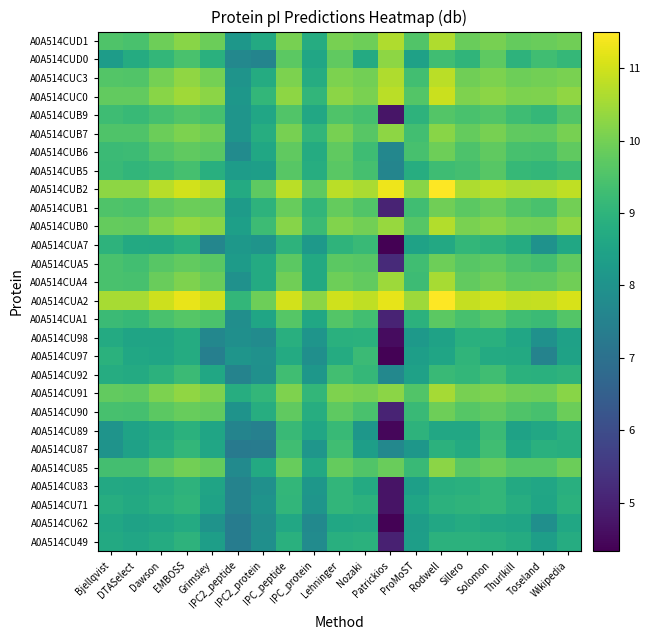

Reading right to left, extract all data points from this chart.

A0A514CU49: Wikipedia=8.8	Toseland=8.3	Thurlkill=8.7	Solomon=8.9	Sillero=8.9	Rodwell=8.9	ProMoST=8.3	Patrickios=5.0	Nozaki=8.9	Lehninger=8.9	IPC_protein=7.8	IPC_peptide=8.9	IPC2_protein=7.9	IPC2_peptide=7.3	Grimsley=8.4	EMBOSS=9.0	Dawson=8.8	DTASelect=8.6	Bjellqvist=8.7
A0A514CU62: Wikipedia=8.6	Toseland=7.9	Thurlkill=8.6	Solomon=8.6	Sillero=8.8	Rodwell=8.6	ProMoST=8.3	Patrickios=4.4	Nozaki=8.7	Lehninger=8.6	IPC_protein=7.7	IPC_peptide=8.6	IPC2_protein=7.9	IPC2_peptide=7.3	Grimsley=8.0	EMBOSS=8.7	Dawson=8.6	DTASelect=8.5	Bjellqvist=8.6
A0A514CU71: Wikipedia=8.9	Toseland=8.5	Thurlkill=8.8	Solomon=9.1	Sillero=9.0	Rodwell=8.9	ProMoST=8.6	Patrickios=4.7	Nozaki=8.9	Lehninger=9.0	IPC_protein=8.1	IPC_peptide=9.1	IPC2_protein=8.0	IPC2_peptide=7.5	Grimsley=8.5	EMBOSS=9.0	Dawson=8.8	DTASelect=8.7	Bjellqvist=8.8
A0A514CU83: Wikipedia=8.9	Toseland=8.6	Thurlkill=8.7	Solomon=9.1	Sillero=8.9	Rodwell=8.8	ProMoST=8.4	Patrickios=4.7	Nozaki=8.7	Lehninger=9.1	IPC_protein=8.1	IPC_peptide=9.1	IPC2_protein=7.9	IPC2_peptide=7.5	Grimsley=8.5	EMBOSS=9.0	Dawson=8.8	DTASelect=8.6	Bjellqvist=8.7
A0A514CU85: Wikipedia=9.9	Toseland=9.6	Thurlkill=9.6	Solomon=9.8	Sillero=9.7	Rodwell=10.3	ProMoST=9.2	Patrickios=9.9	Nozaki=9.5	Lehninger=9.8	IPC_protein=8.7	IPC_peptide=9.8	IPC2_protein=8.7	IPC2_peptide=7.8	Grimsley=9.8	EMBOSS=10.0	Dawson=9.8	DTASelect=9.4	Bjellqvist=9.4
A0A514CU87: Wikipedia=8.8	Toseland=8.9	Thurlkill=8.6	Solomon=9.3	Sillero=8.7	Rodwell=8.9	ProMoST=8.1	Patrickios=7.7	Nozaki=8.3	Lehninger=9.3	IPC_protein=8.1	IPC_peptide=9.3	IPC2_protein=7.3	IPC2_peptide=7.2	Grimsley=8.6	EMBOSS=9.1	Dawson=8.8	DTASelect=8.4	Bjellqvist=8.0
A0A514CU89: Wikipedia=8.9	Toseland=8.6	Thurlkill=8.5	Solomon=9.2	Sillero=8.6	Rodwell=8.6	ProMoST=9.0	Patrickios=4.4	Nozaki=8.1	Lehninger=9.2	IPC_protein=8.6	IPC_peptide=9.2	IPC2_protein=7.5	IPC2_peptide=7.6	Grimsley=8.6	EMBOSS=8.9	Dawson=8.7	DTASelect=8.5	Bjellqvist=8.0
A0A514CU90: Wikipedia=9.9	Toseland=9.4	Thurlkill=9.5	Solomon=9.8	Sillero=9.6	Rodwell=9.9	ProMoST=9.2	Patrickios=5.0	Nozaki=9.5	Lehninger=9.7	IPC_protein=8.8	IPC_peptide=9.8	IPC2_protein=8.8	IPC2_peptide=8.0	Grimsley=9.8	EMBOSS=9.8	Dawson=9.7	DTASelect=9.4	Bjellqvist=9.4
A0A514CU91: Wikipedia=10.2	Toseland=9.9	Thurlkill=10.0	Solomon=10.1	Sillero=10.0	Rodwell=10.5	ProMoST=9.5	Patrickios=10.2	Nozaki=10.0	Lehninger=10.1	IPC_protein=9.1	IPC_peptide=10.1	IPC2_protein=9.1	IPC2_peptide=8.8	Grimsley=10.1	EMBOSS=10.3	Dawson=10.1	DTASelect=9.7	Bjellqvist=9.8
A0A514CU92: Wikipedia=9.0	Toseland=8.9	Thurlkill=8.9	Solomon=9.3	Sillero=9.1	Rodwell=9.2	ProMoST=8.4	Patrickios=7.7	Nozaki=9.1	Lehninger=9.3	IPC_protein=8.1	IPC_peptide=9.3	IPC2_protein=7.9	IPC2_peptide=7.5	Grimsley=8.6	EMBOSS=9.2	Dawson=8.9	DTASelect=8.7	Bjellqvist=8.8
A0A514CU97: Wikipedia=8.5	Toseland=7.5	Thurlkill=8.7	Solomon=8.7	Sillero=9.0	Rodwell=8.6	ProMoST=8.3	Patrickios=4.4	Nozaki=9.2	Lehninger=8.8	IPC_protein=7.9	IPC_peptide=8.7	IPC2_protein=8.0	IPC2_peptide=8.1	Grimsley=7.4	EMBOSS=8.8	Dawson=8.5	DTASelect=8.6	Bjellqvist=8.9
A0A514CU98: Wikipedia=8.4	Toseland=8.0	Thurlkill=8.6	Solomon=8.9	Sillero=8.9	Rodwell=8.5	ProMoST=8.2	Patrickios=4.6	Nozaki=8.9	Lehninger=8.9	IPC_protein=8.1	IPC_peptide=8.9	IPC2_protein=7.8	IPC2_peptide=7.9	Grimsley=7.7	EMBOSS=8.7	Dawson=8.5	DTASelect=8.5	Bjellqvist=8.7
A0A514CUA1: Wikipedia=9.6	Toseland=9.2	Thurlkill=9.3	Solomon=9.6	Sillero=9.4	Rodwell=9.7	ProMoST=8.9	Patrickios=5.0	Nozaki=9.3	Lehninger=9.6	IPC_protein=8.6	IPC_peptide=9.6	IPC2_protein=8.5	IPC2_peptide=7.9	Grimsley=9.5	EMBOSS=9.6	Dawson=9.4	DTASelect=9.2	Bjellqvist=9.2
A0A514CUA2: Wikipedia=11.1	Toseland=10.9	Thurlkill=10.8	Solomon=11.0	Sillero=10.9	Rodwell=11.5	ProMoST=10.5	Patrickios=11.2	Nozaki=10.8	Lehninger=11.0	IPC_protein=10.3	IPC_peptide=11.0	IPC2_protein=9.9	IPC2_peptide=9.1	Grimsley=11.0	EMBOSS=11.3	Dawson=10.9	DTASelect=10.6	Bjellqvist=10.6
A0A514CUA4: Wikipedia=9.9	Toseland=9.8	Thurlkill=9.7	Solomon=9.9	Sillero=9.8	Rodwell=10.6	ProMoST=9.2	Patrickios=10.5	Nozaki=9.8	Lehninger=9.9	IPC_protein=8.7	IPC_peptide=9.9	IPC2_protein=8.7	IPC2_peptide=8.0	Grimsley=9.9	EMBOSS=10.1	Dawson=9.9	DTASelect=9.4	Bjellqvist=9.5
A0A514CUA5: Wikipedia=9.8	Toseland=9.4	Thurlkill=9.5	Solomon=9.7	Sillero=9.6	Rodwell=9.9	ProMoST=9.3	Patrickios=5.2	Nozaki=9.6	Lehninger=9.7	IPC_protein=8.7	IPC_peptide=9.7	IPC2_protein=8.7	IPC2_peptide=8.3	Grimsley=9.7	EMBOSS=9.8	Dawson=9.6	DTASelect=9.3	Bjellqvist=9.4
A0A514CUA7: Wikipedia=8.6	Toseland=8.0	Thurlkill=8.8	Solomon=9.0	Sillero=9.1	Rodwell=8.7	ProMoST=8.5	Patrickios=4.3	Nozaki=9.2	Lehninger=9.0	IPC_protein=8.2	IPC_peptide=9.0	IPC2_protein=8.0	IPC2_peptide=8.2	Grimsley=7.6	EMBOSS=8.9	Dawson=8.7	DTASelect=8.7	Bjellqvist=9.0
A0A514CUB0: Wikipedia=10.3	Toseland=10.0	Thurlkill=10.0	Solomon=10.2	Sillero=10.1	Rodwell=10.7	ProMoST=9.6	Patrickios=10.4	Nozaki=10.0	Lehninger=10.2	IPC_protein=9.2	IPC_peptide=10.2	IPC2_protein=9.3	IPC2_peptide=8.4	Grimsley=10.2	EMBOSS=10.4	Dawson=10.2	DTASelect=9.8	Bjellqvist=9.8
A0A514CUB1: Wikipedia=10.0	Toseland=9.5	Thurlkill=9.6	Solomon=9.9	Sillero=9.7	Rodwell=10.0	ProMoST=9.3	Patrickios=5.0	Nozaki=9.5	Lehninger=9.8	IPC_protein=9.0	IPC_peptide=9.8	IPC2_protein=9.0	IPC2_peptide=8.3	Grimsley=9.9	EMBOSS=9.9	Dawson=9.8	DTASelect=9.5	Bjellqvist=9.5
A0A514CUB2: Wikipedia=10.8	Toseland=10.6	Thurlkill=10.6	Solomon=10.8	Sillero=10.6	Rodwell=11.5	ProMoST=10.2	Patrickios=11.3	Nozaki=10.6	Lehninger=10.8	IPC_protein=9.7	IPC_peptide=10.8	IPC2_protein=9.7	IPC2_peptide=8.7	Grimsley=10.8	EMBOSS=11.0	Dawson=10.7	DTASelect=10.3	Bjellqvist=10.3
A0A514CUB5: Wikipedia=9.3	Toseland=9.1	Thurlkill=9.1	Solomon=9.6	Sillero=9.4	Rodwell=9.3	ProMoST=8.8	Patrickios=7.6	Nozaki=9.4	Lehninger=9.7	IPC_protein=8.8	IPC_peptide=9.6	IPC2_protein=8.4	IPC2_peptide=8.3	Grimsley=8.9	EMBOSS=9.4	Dawson=9.2	DTASelect=9.0	Bjellqvist=9.2
A0A514CUB6: Wikipedia=9.8	Toseland=9.4	Thurlkill=9.4	Solomon=9.8	Sillero=9.5	Rodwell=9.9	ProMoST=9.4	Patrickios=7.6	Nozaki=9.3	Lehninger=9.8	IPC_protein=8.8	IPC_peptide=9.8	IPC2_protein=8.6	IPC2_peptide=7.8	Grimsley=9.7	EMBOSS=9.8	Dawson=9.6	DTASelect=9.3	Bjellqvist=9.2
A0A514CUB7: Wikipedia=10.0	Toseland=9.7	Thurlkill=9.8	Solomon=10.0	Sillero=9.8	Rodwell=10.2	ProMoST=9.3	Patrickios=10.3	Nozaki=9.6	Lehninger=10.0	IPC_protein=9.0	IPC_peptide=10.0	IPC2_protein=8.8	IPC2_peptide=8.1	Grimsley=10.0	EMBOSS=10.1	Dawson=9.9	DTASelect=9.5	Bjellqvist=9.5
A0A514CUB9: Wikipedia=9.6	Toseland=9.1	Thurlkill=9.3	Solomon=9.6	Sillero=9.4	Rodwell=9.6	ProMoST=9.0	Patrickios=4.7	Nozaki=9.4	Lehninger=9.5	IPC_protein=8.6	IPC_peptide=9.5	IPC2_protein=8.6	IPC2_peptide=8.1	Grimsley=9.4	EMBOSS=9.6	Dawson=9.4	DTASelect=9.2	Bjellqvist=9.3
A0A514CUC0: Wikipedia=10.3	Toseland=10.1	Thurlkill=10.1	Solomon=10.3	Sillero=10.1	Rodwell=10.9	ProMoST=9.6	Patrickios=10.8	Nozaki=10.1	Lehninger=10.3	IPC_protein=9.0	IPC_peptide=10.3	IPC2_protein=9.1	IPC2_peptide=8.1	Grimsley=10.2	EMBOSS=10.5	Dawson=10.2	DTASelect=9.8	Bjellqvist=9.8
A0A514CUC3: Wikipedia=10.1	Toseland=10.0	Thurlkill=9.9	Solomon=10.1	Sillero=9.9	Rodwell=10.8	ProMoST=9.3	Patrickios=10.6	Nozaki=10.0	Lehninger=10.1	IPC_protein=8.8	IPC_peptide=10.1	IPC2_protein=8.8	IPC2_peptide=8.1	Grimsley=10.0	EMBOSS=10.3	Dawson=10.0	DTASelect=9.5	Bjellqvist=9.6
A0A514CUD0: Wikipedia=9.1	Toseland=9.3	Thurlkill=9.0	Solomon=9.7	Sillero=9.0	Rodwell=9.3	ProMoST=8.4	Patrickios=10.3	Nozaki=8.7	Lehninger=9.8	IPC_protein=8.6	IPC_peptide=9.7	IPC2_protein=7.6	IPC2_peptide=7.7	Grimsley=8.9	EMBOSS=9.4	Dawson=9.1	DTASelect=8.8	Bjellqvist=8.3
A0A514CUD1: Wikipedia=10.0	Toseland=9.9	Thurlkill=9.8	Solomon=10.0	Sillero=9.9	Rodwell=10.7	ProMoST=9.5	Patrickios=10.7	Nozaki=9.9	Lehninger=10.0	IPC_protein=8.8	IPC_peptide=10.0	IPC2_protein=8.7	IPC2_peptide=8.1	Grimsley=9.9	EMBOSS=10.2	Dawson=9.9	DTASelect=9.5	Bjellqvist=9.5